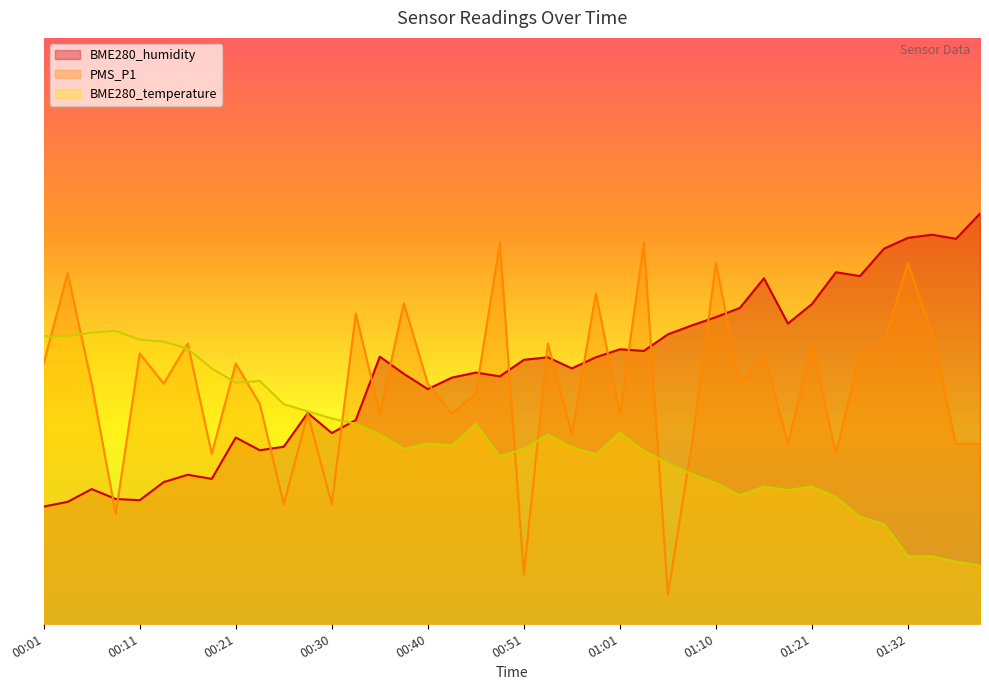

List the series in order of their overall mean, lowest first.

BME280_temperature, PMS_P1, BME280_humidity